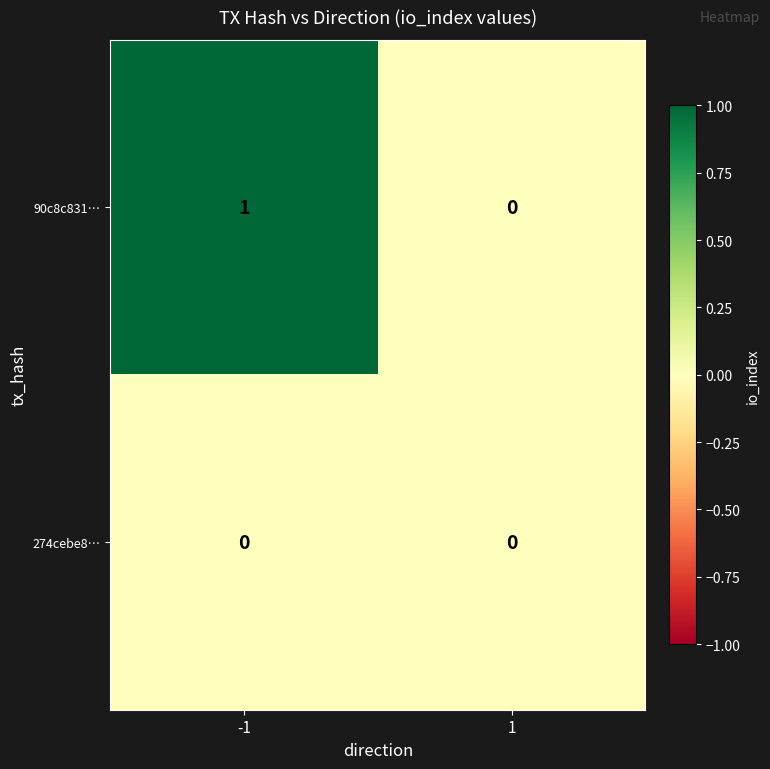

What is the greatest value displayed?

1